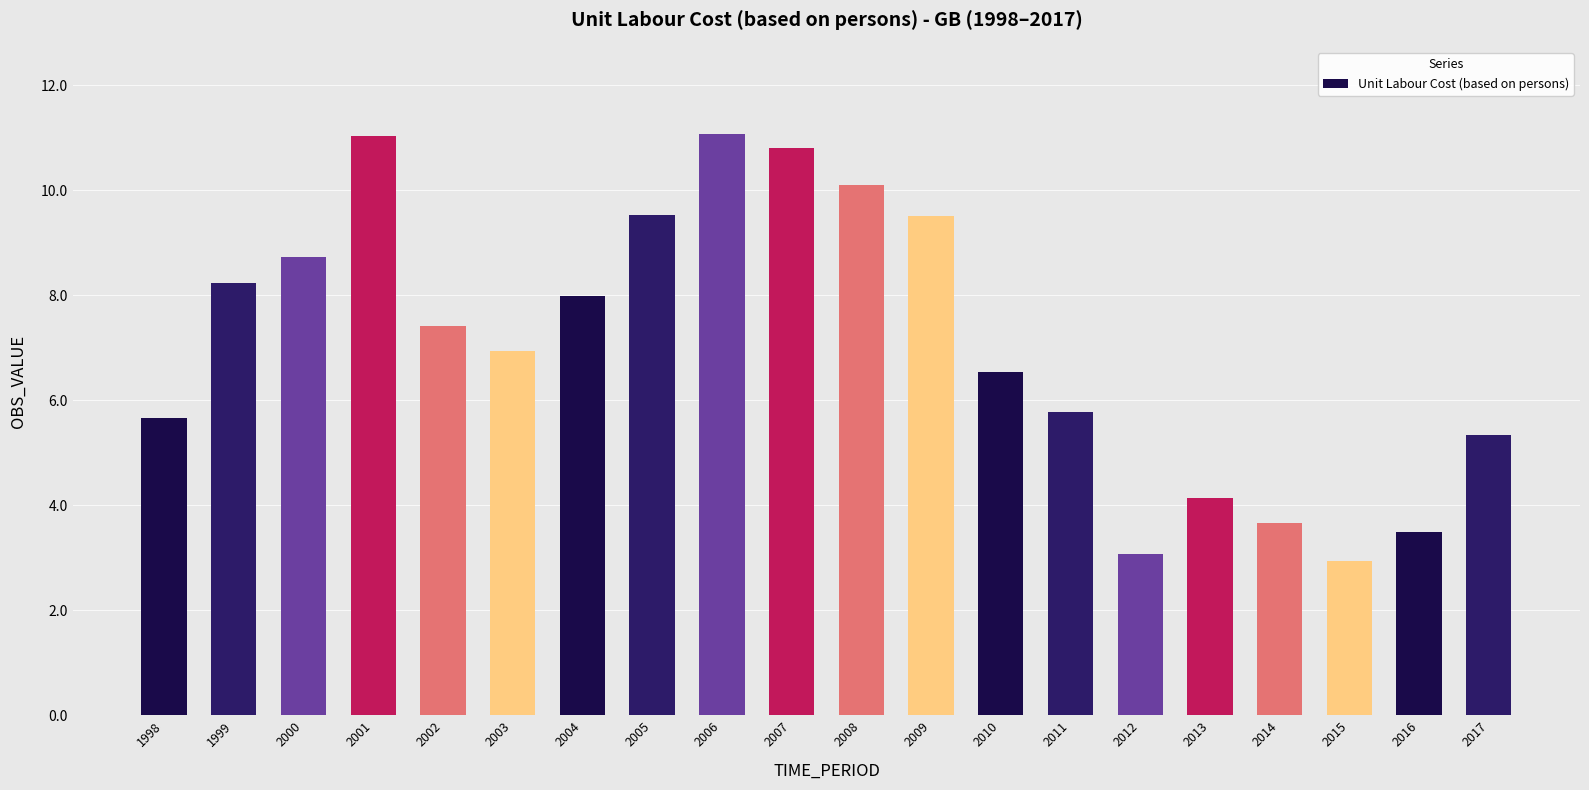

What is the value of the 9th bar from the left?

11.1